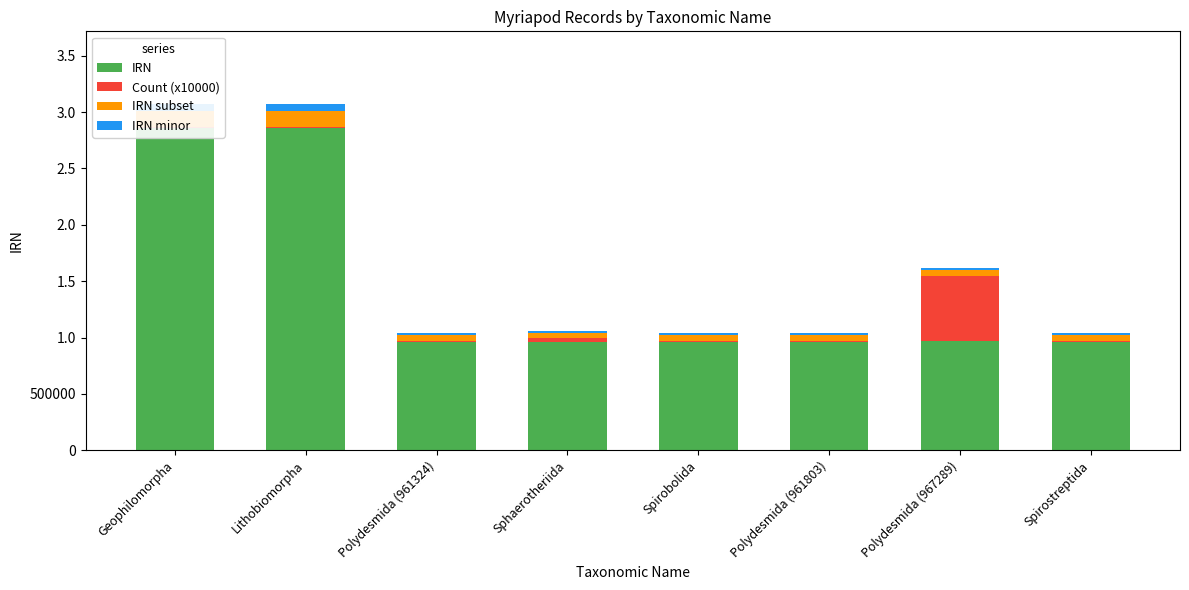

What is the total value across all series at Geophilomorpha?

3068803.6